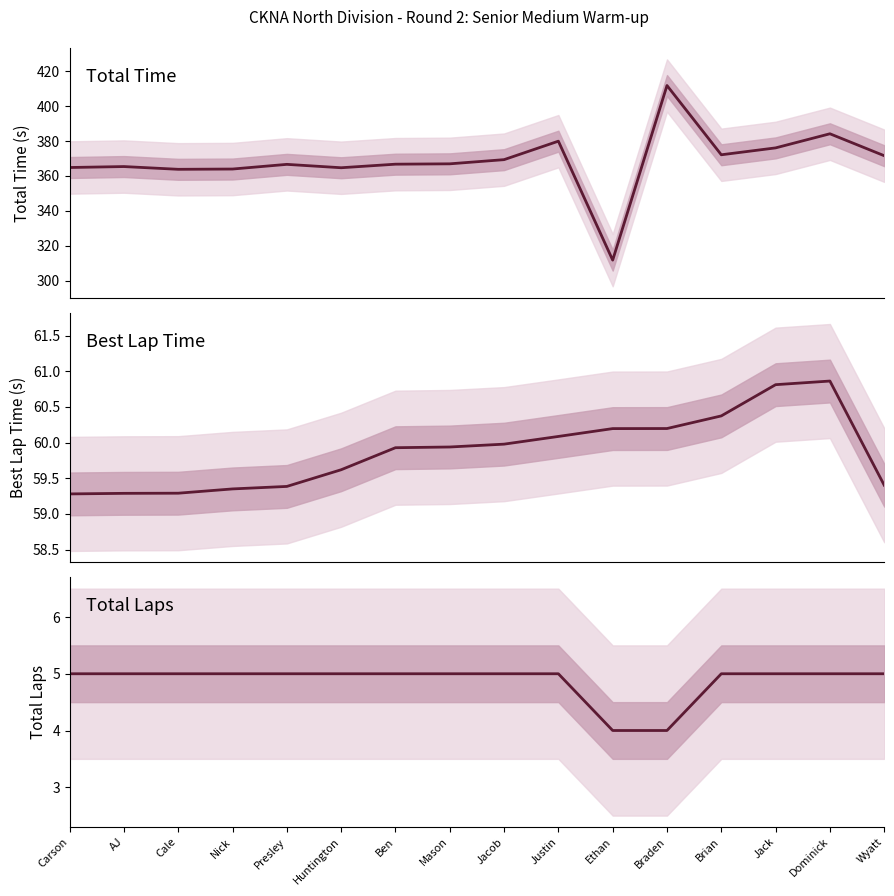

List the series in order of their peak value, highest first.

Total Time, Best Lap time, Total Laps